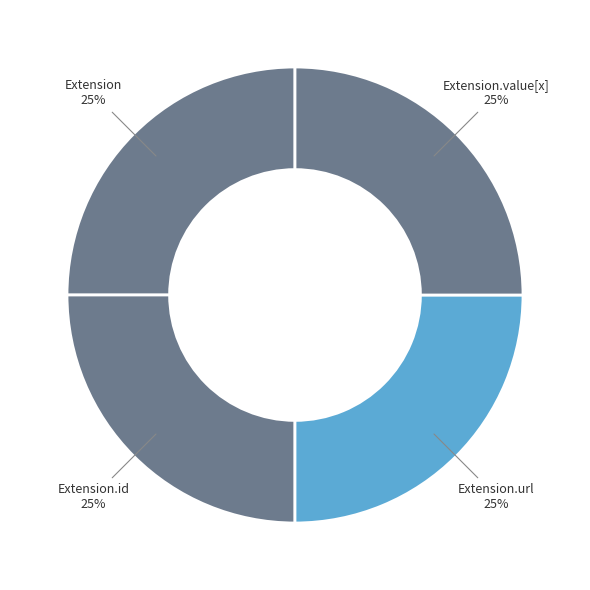

Which slice is the largest?

Extension